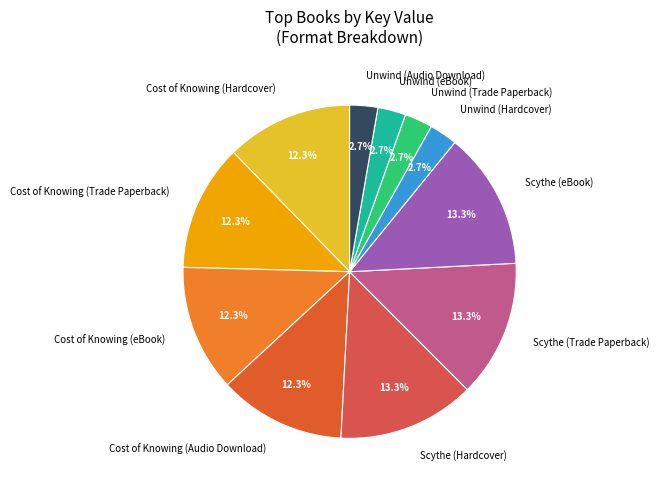

What is the ratio of the value at Unwind (eBook) to the value at Cost of Knowing (Audio Download)?

0.2